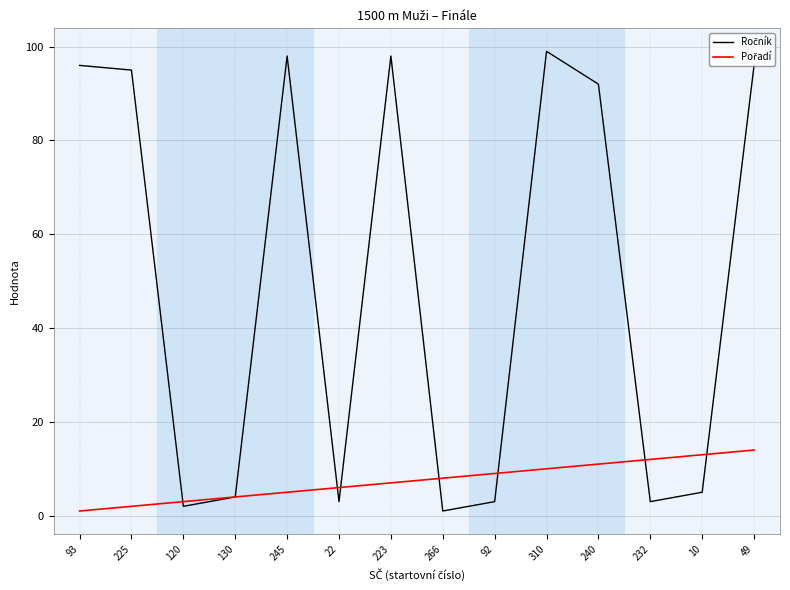

Does the chart display data point markers on the line(s)?

No